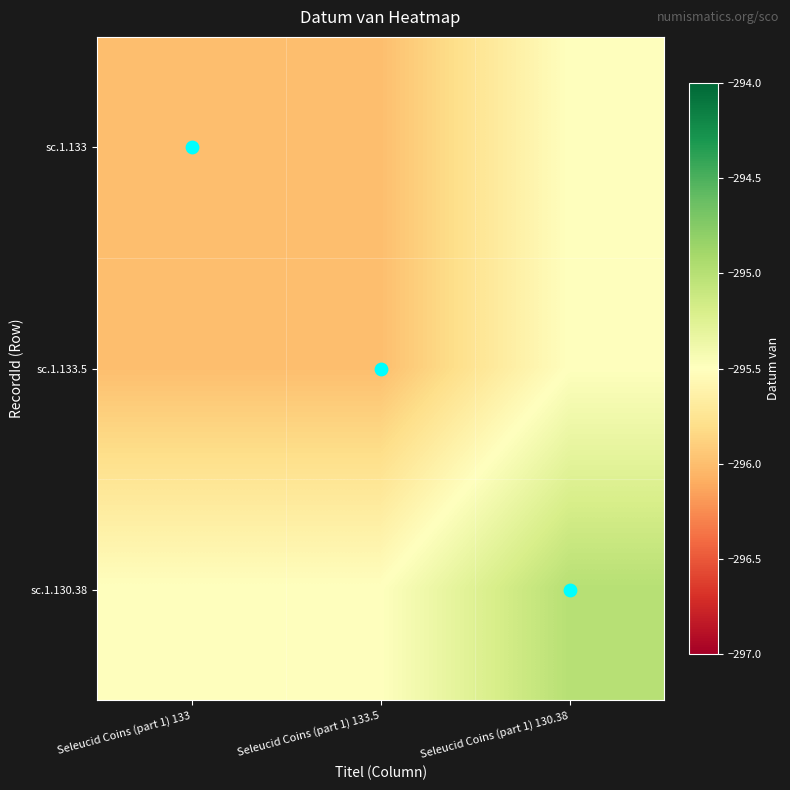

Count the number of data series in this chart.

3